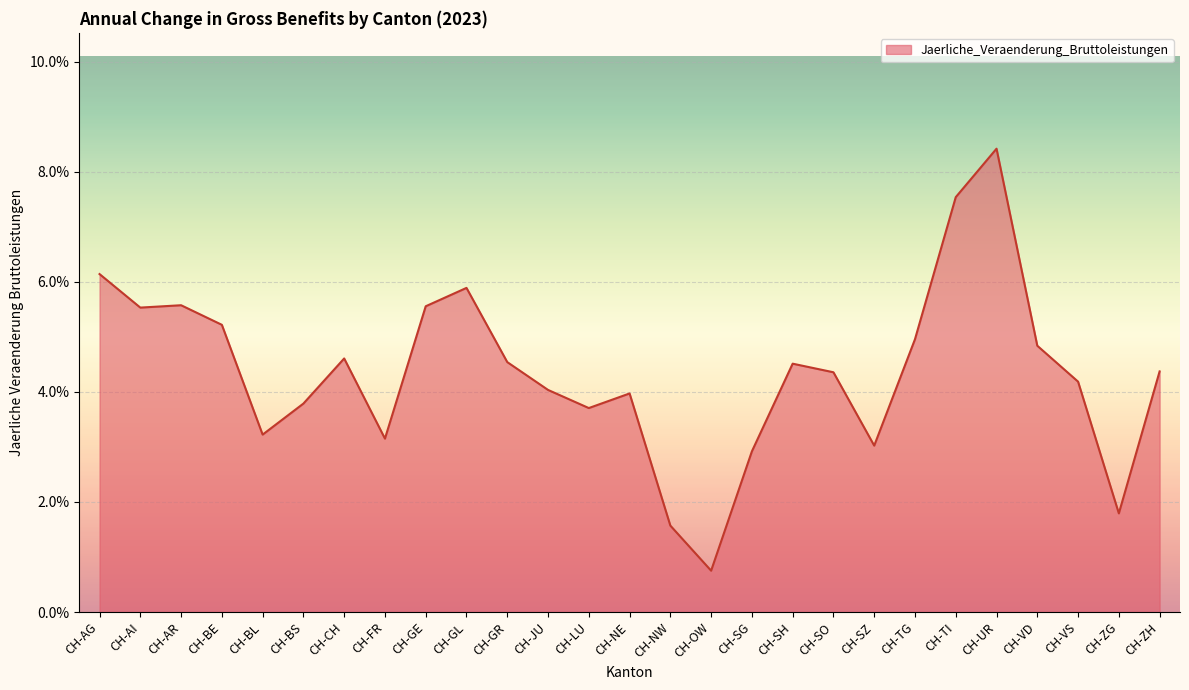

Is this an area chart (filled region under the line)?

Yes